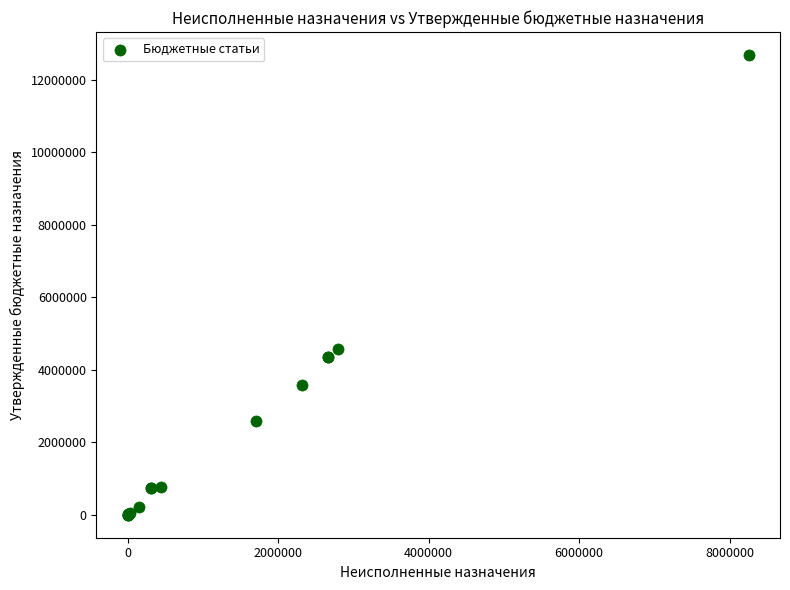

What Y value in the scatter plot is closest to 6345350?

4568100